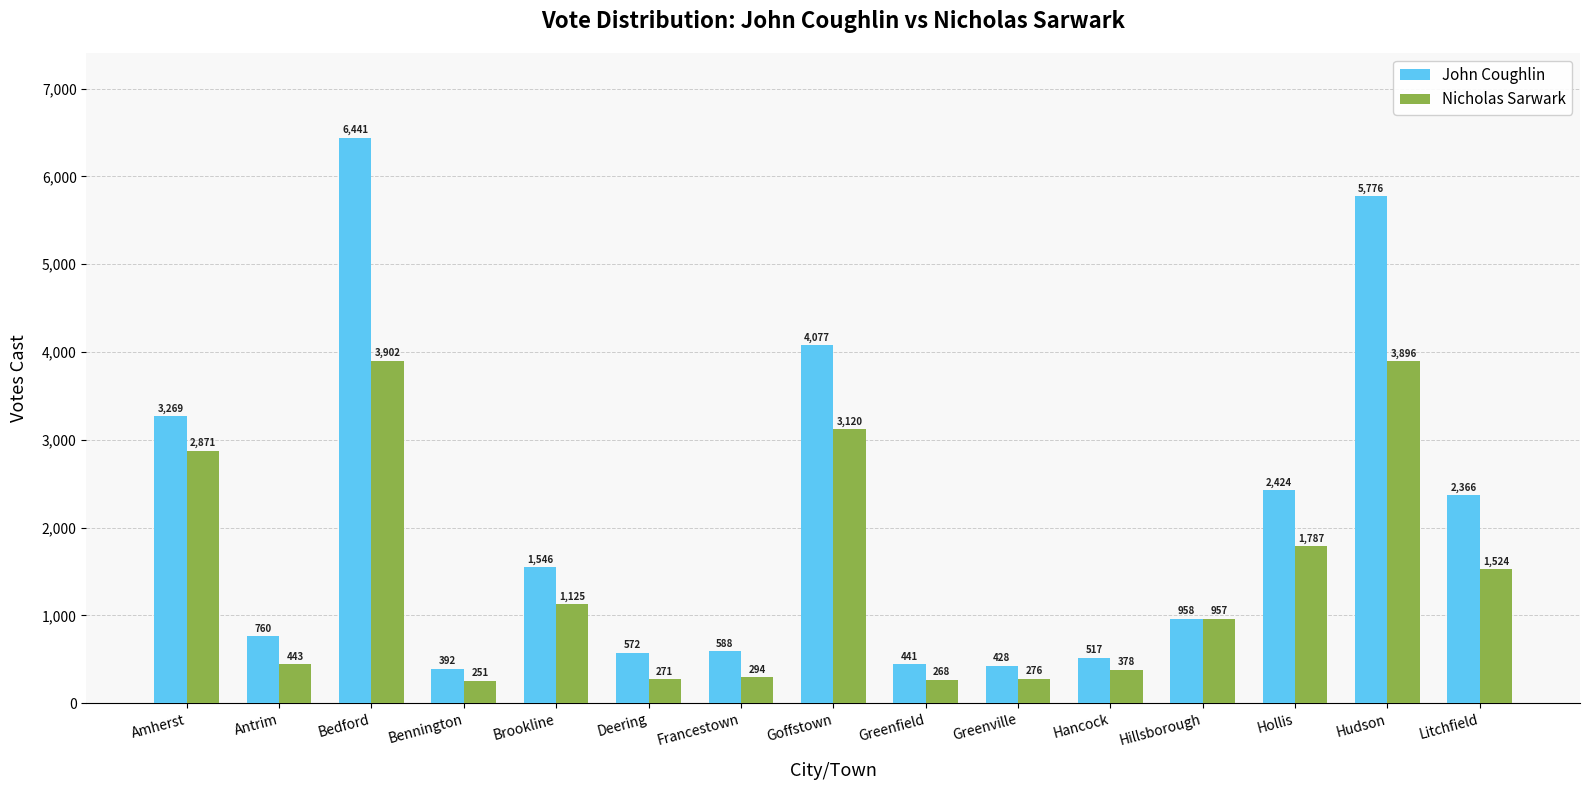

What is the sum of the Nicholas Sarwark values at Litchfield and Bennington?

1775